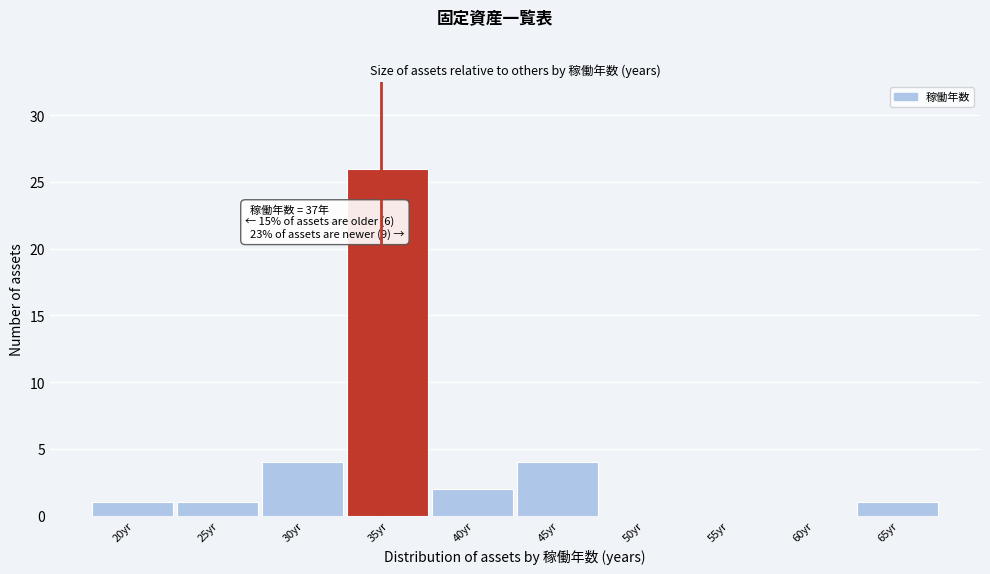

Reading left to right, what are all the values shown in this chart?

20yr=1	25yr=1	30yr=4	35yr=26	40yr=2	45yr=4	50yr=0	55yr=0	60yr=0	65yr=1